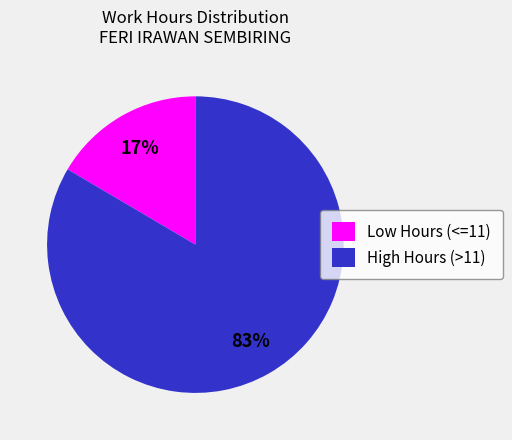

What percentage is the Low Hours (<=11) slice, to the nearest percent?

17%